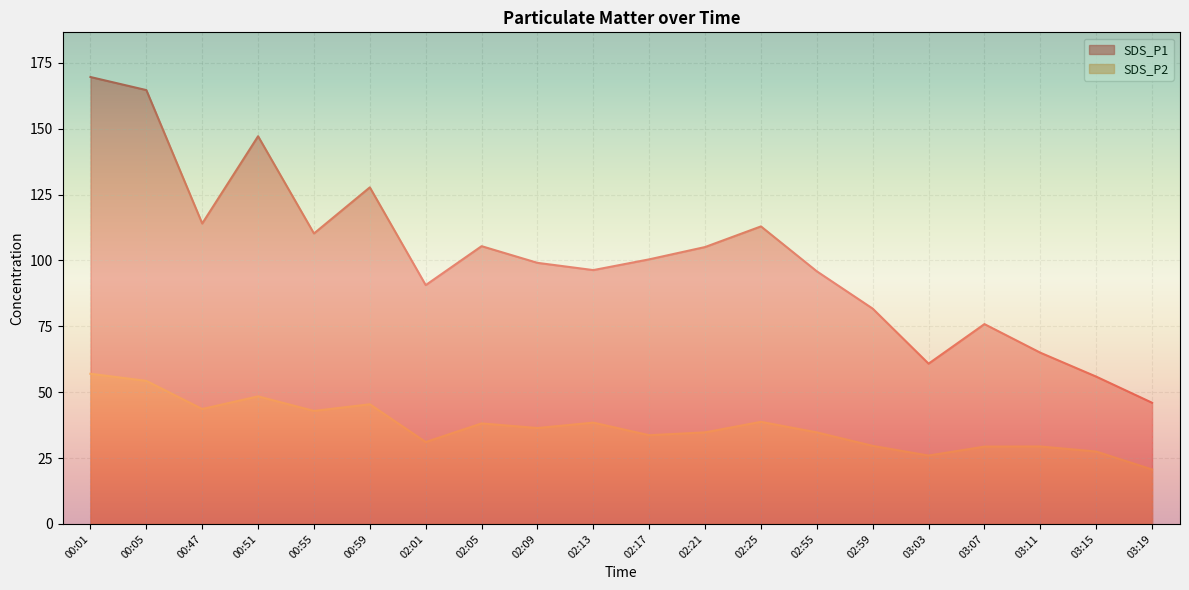

At which category does SDS_P2 reach its first local peak?

00:51